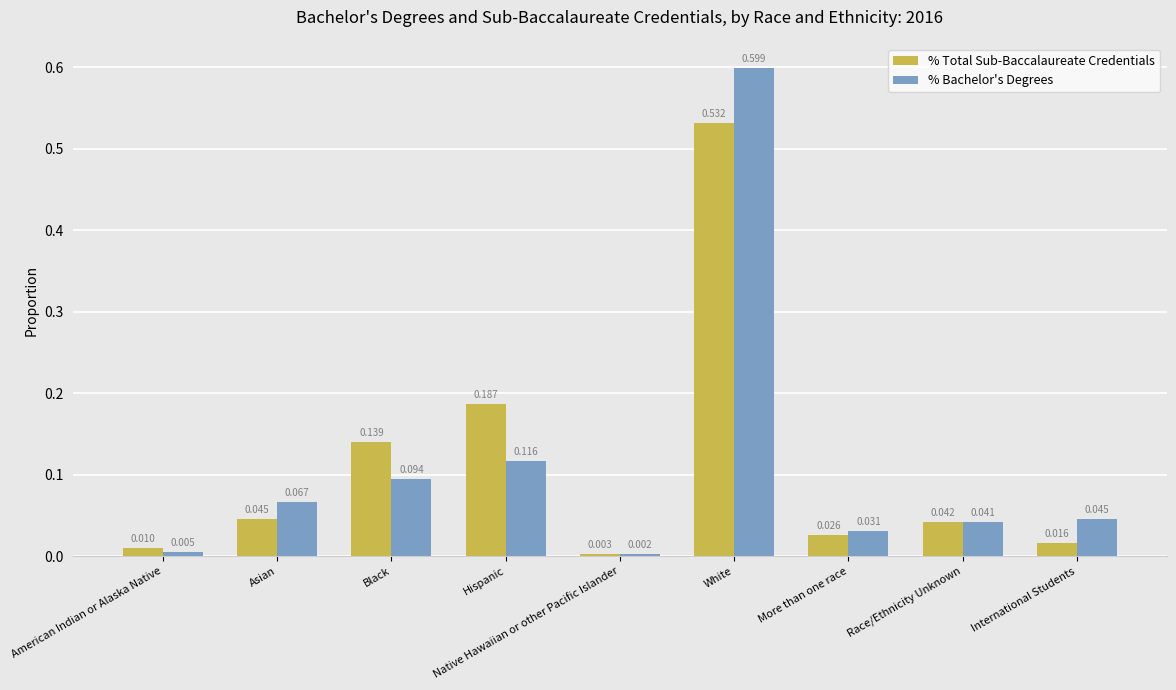

At which category is the sum across all series the highest?

White